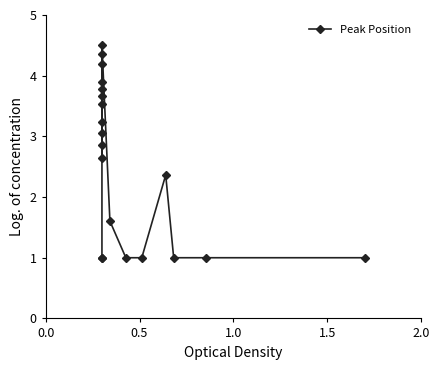

True or false: the data has more than 1 interior local peaks.

True